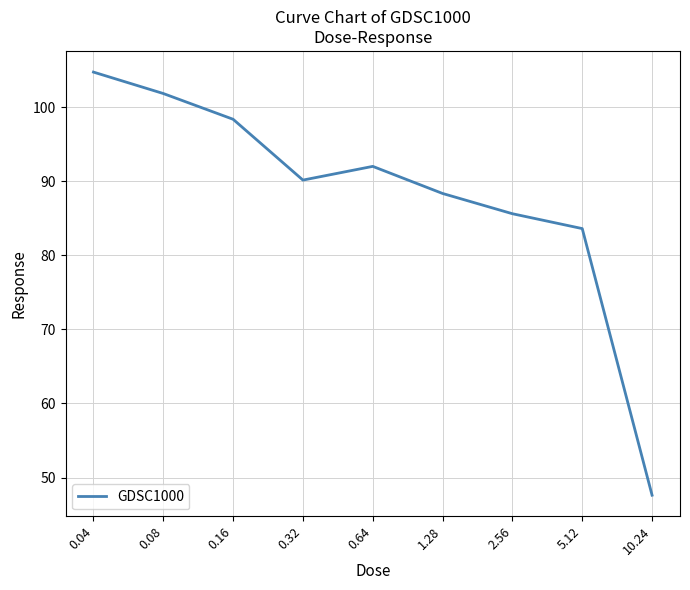

True or false: the data shows 101.8 at 0.08.

True